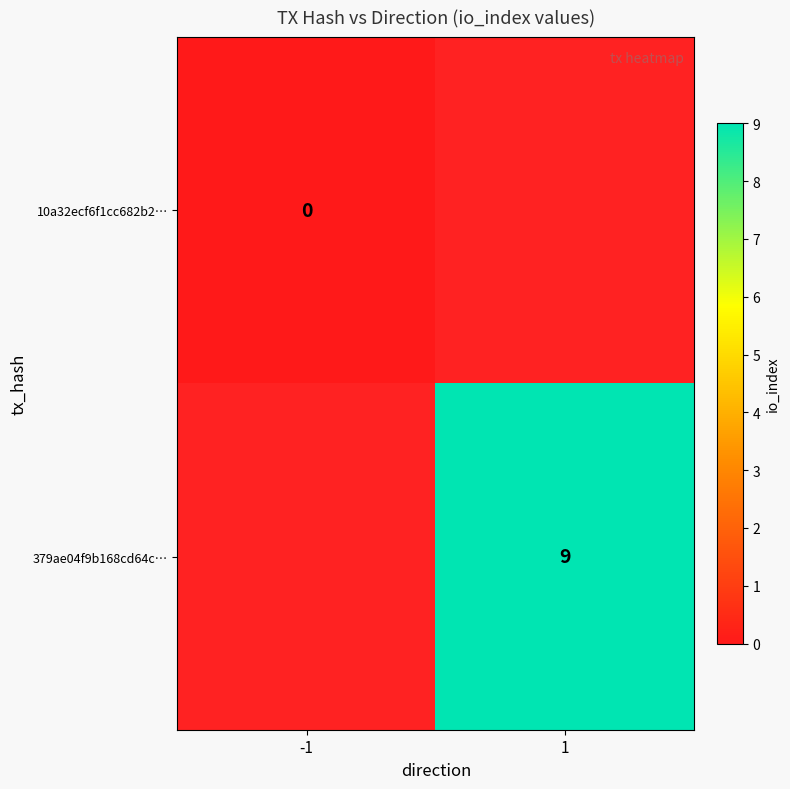

The 379ae04f9b168cd64c… series shows 6 at 1. True or false?

False